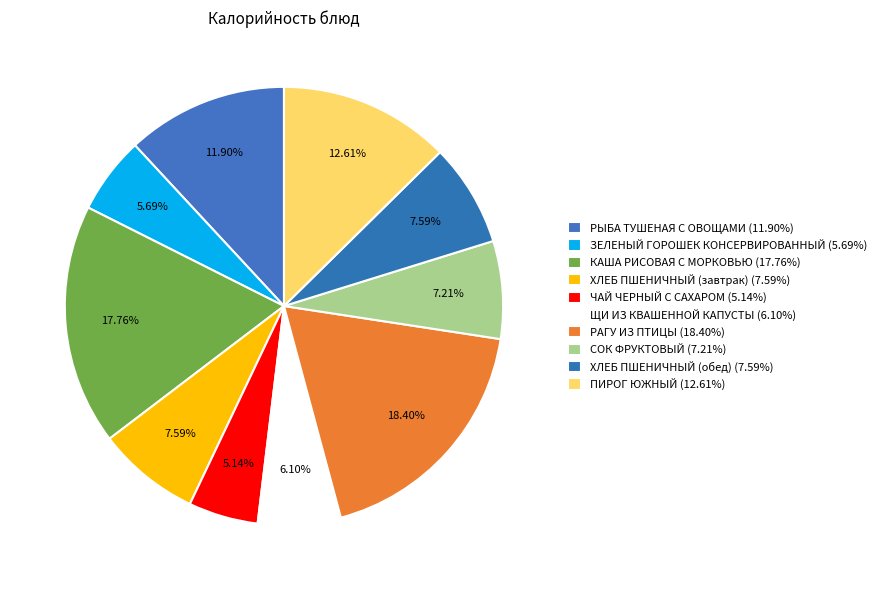

To the nearest percent, what is the average slice percentage?

10%